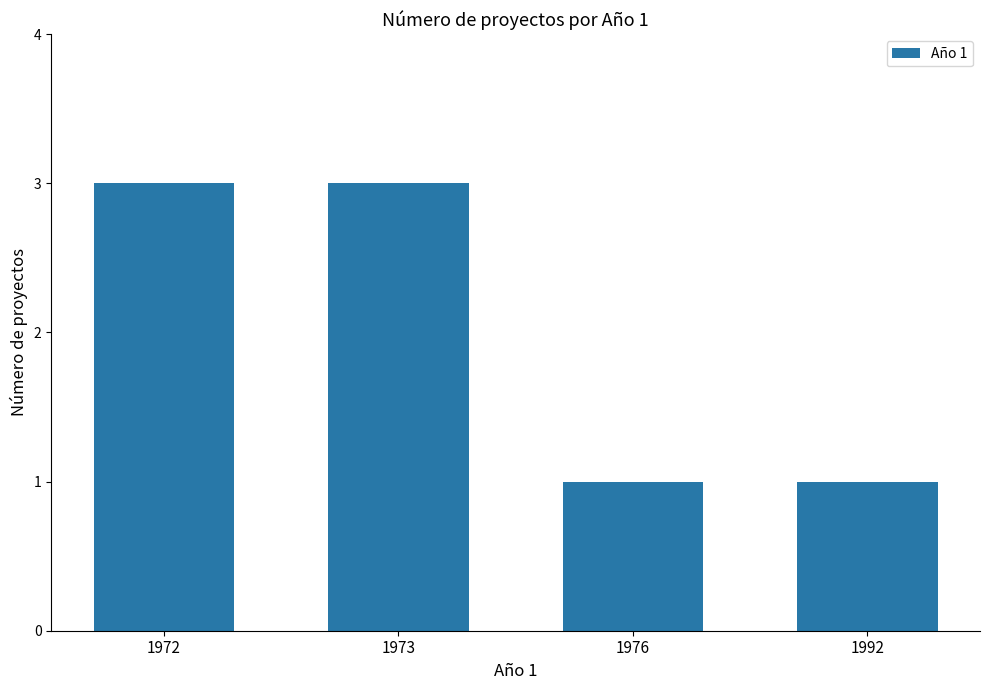

What is the greatest value displayed?

3